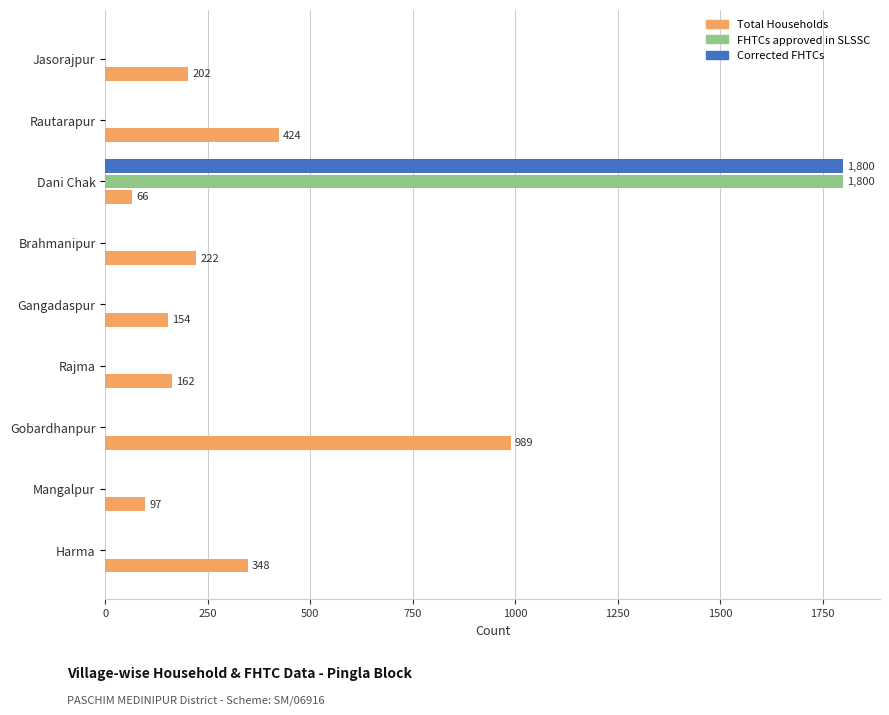

The value of Total Households at Harma is 348. True or false?

True